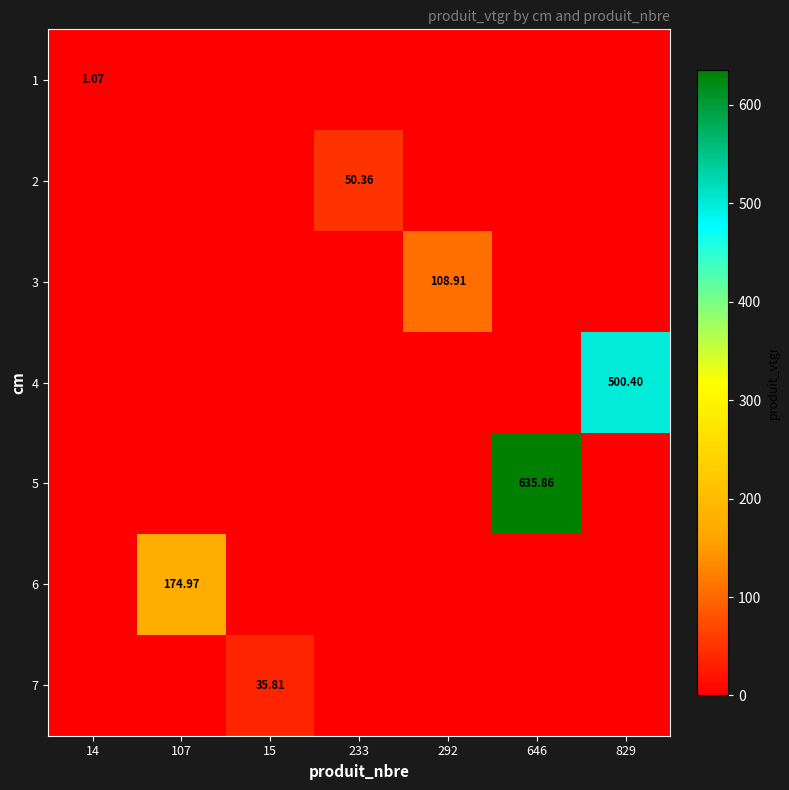

Is it true that 1 equals 0.0 at 107?

True